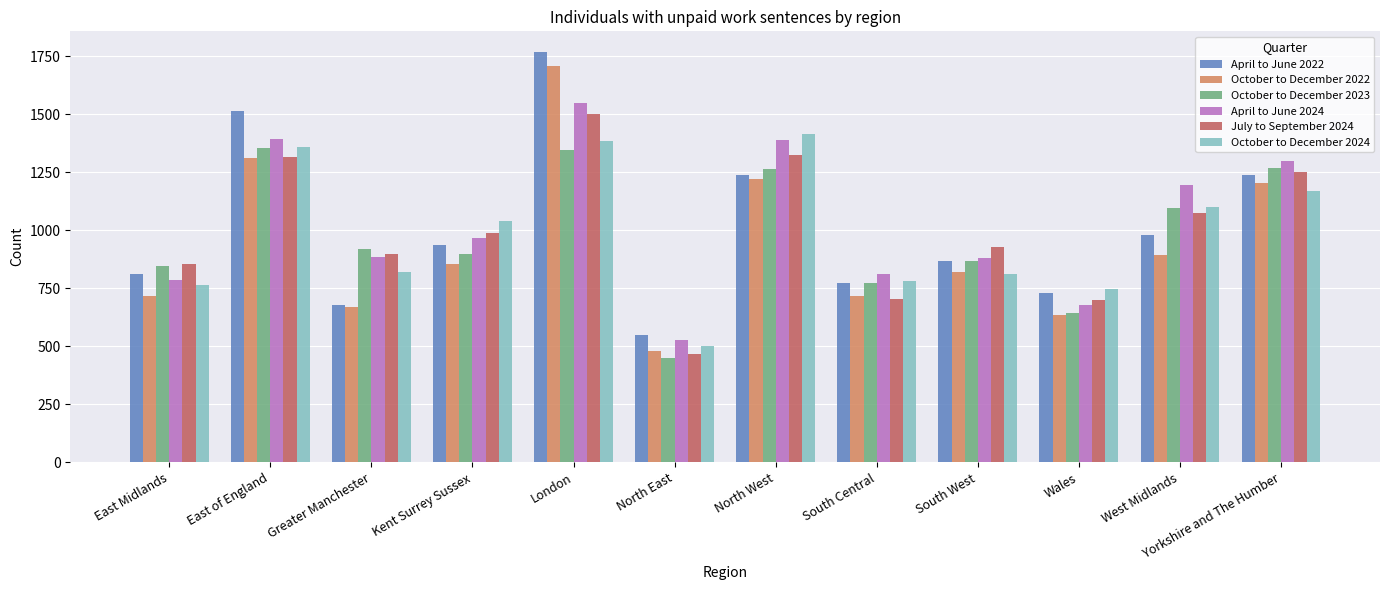

What is the label of the 9th bar from the right?

Kent Surrey Sussex